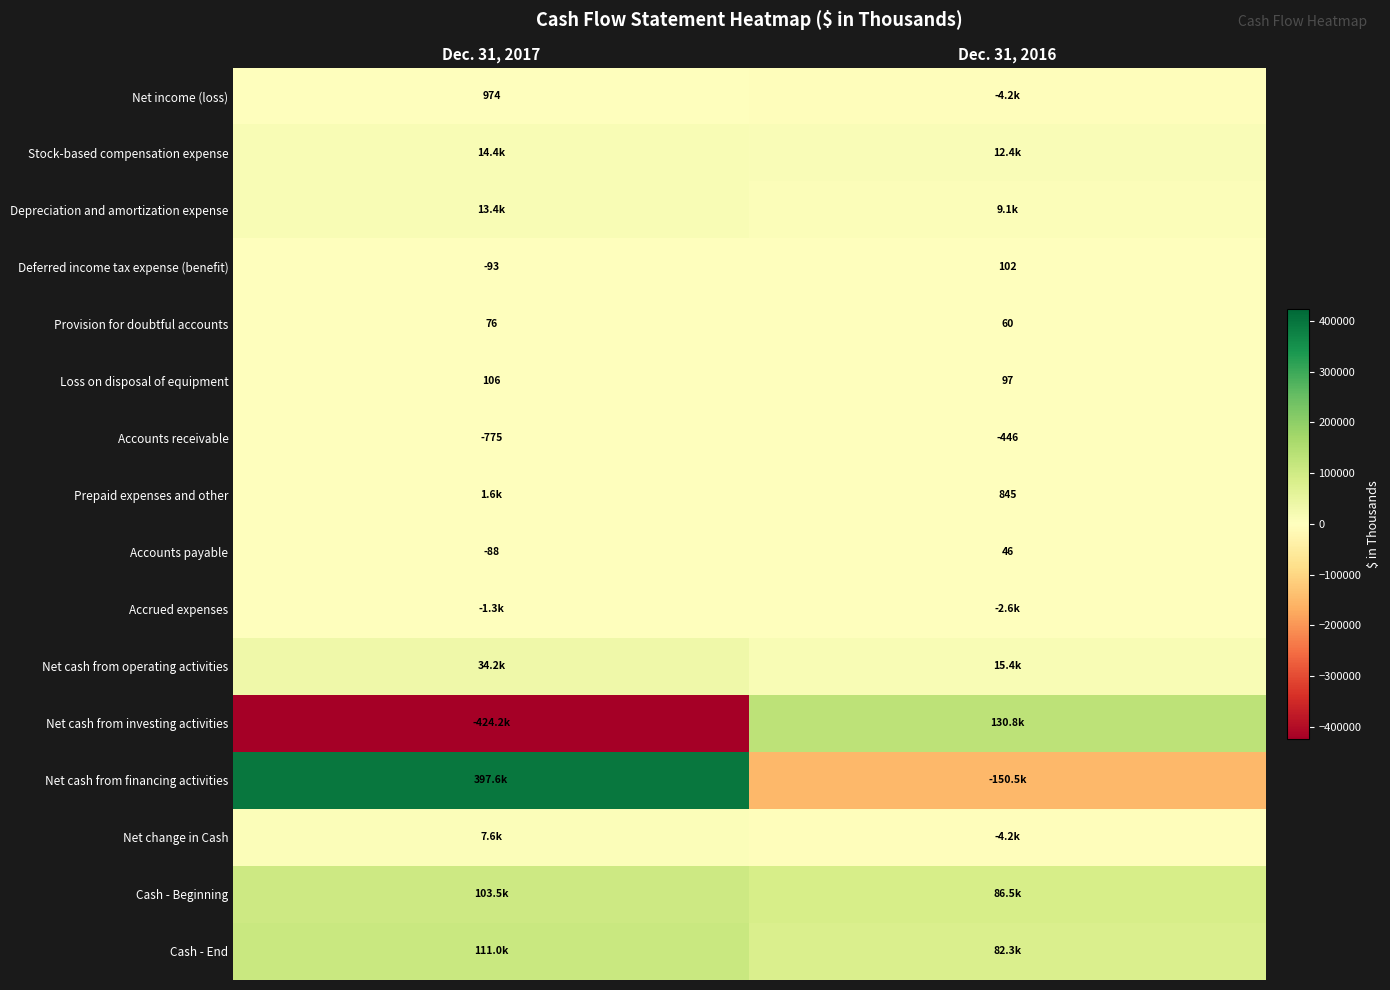

What is the sum of all Loss on disposal of equipment values?

203